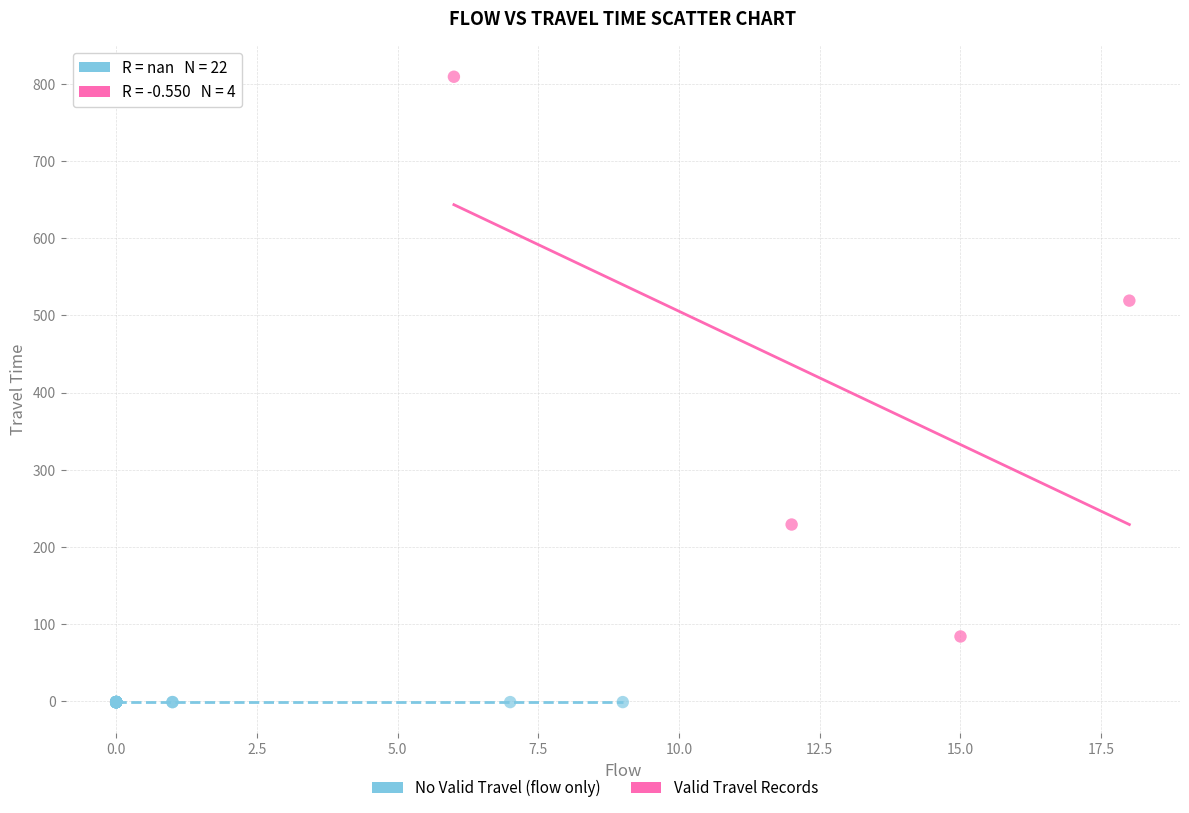

Which series contains the highest Y value?

Valid Travel Records